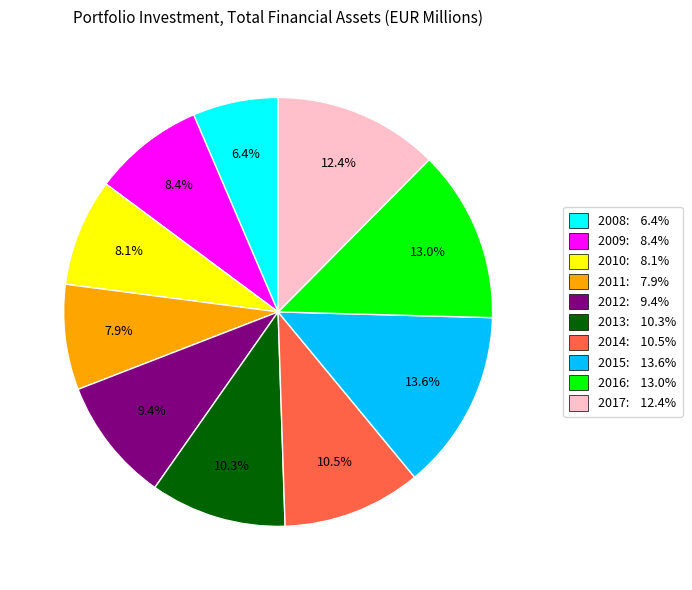

The 2009 slice represents 23% of the pie. True or false?

False